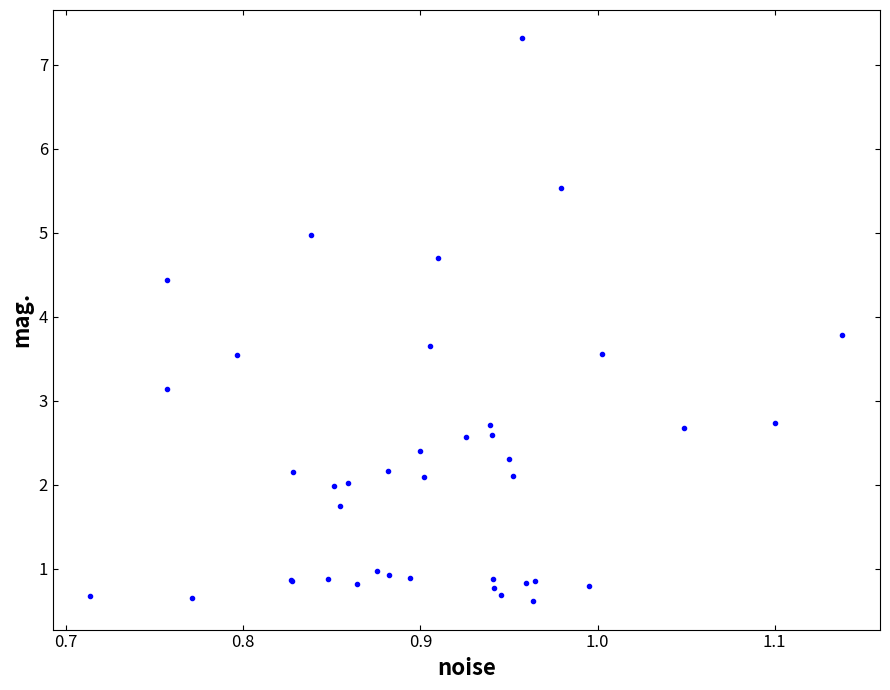

What Y value in the scatter plot is closest to 3?

3.1